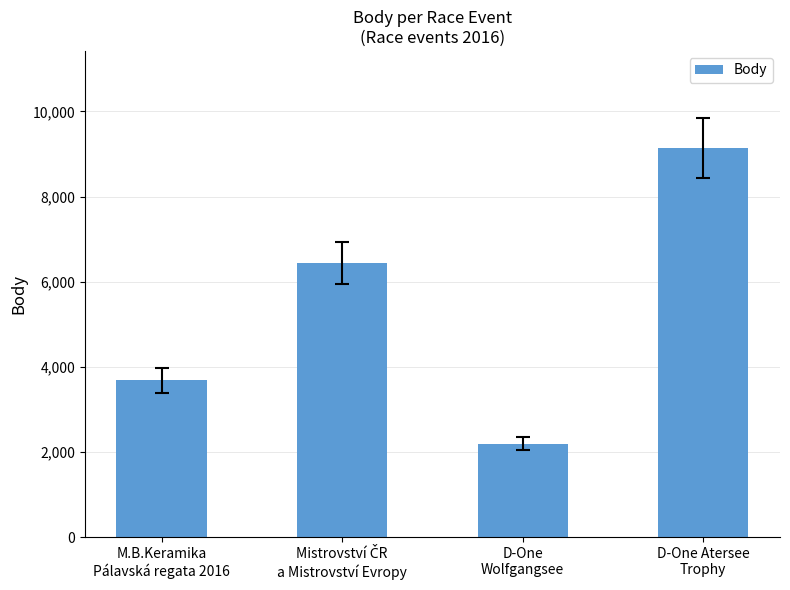

What is the value of the 4th bar from the left?

9136